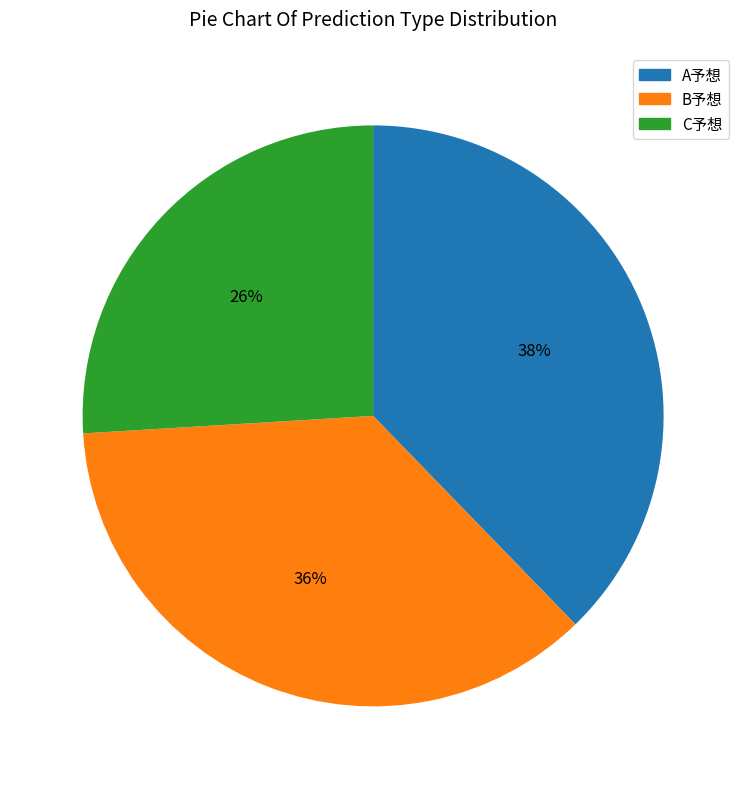

Is the sum of A予想 and B予想 greater than half?

Yes